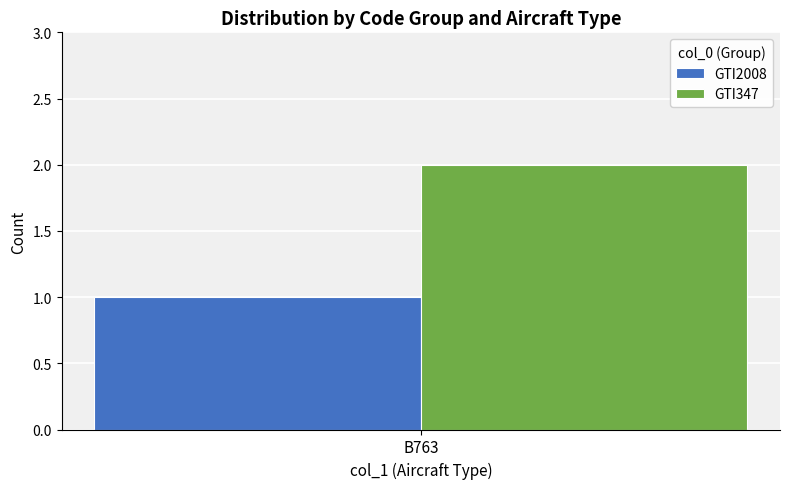

Rank the series by their maximum value, from highest to lowest.

GTI347, GTI2008